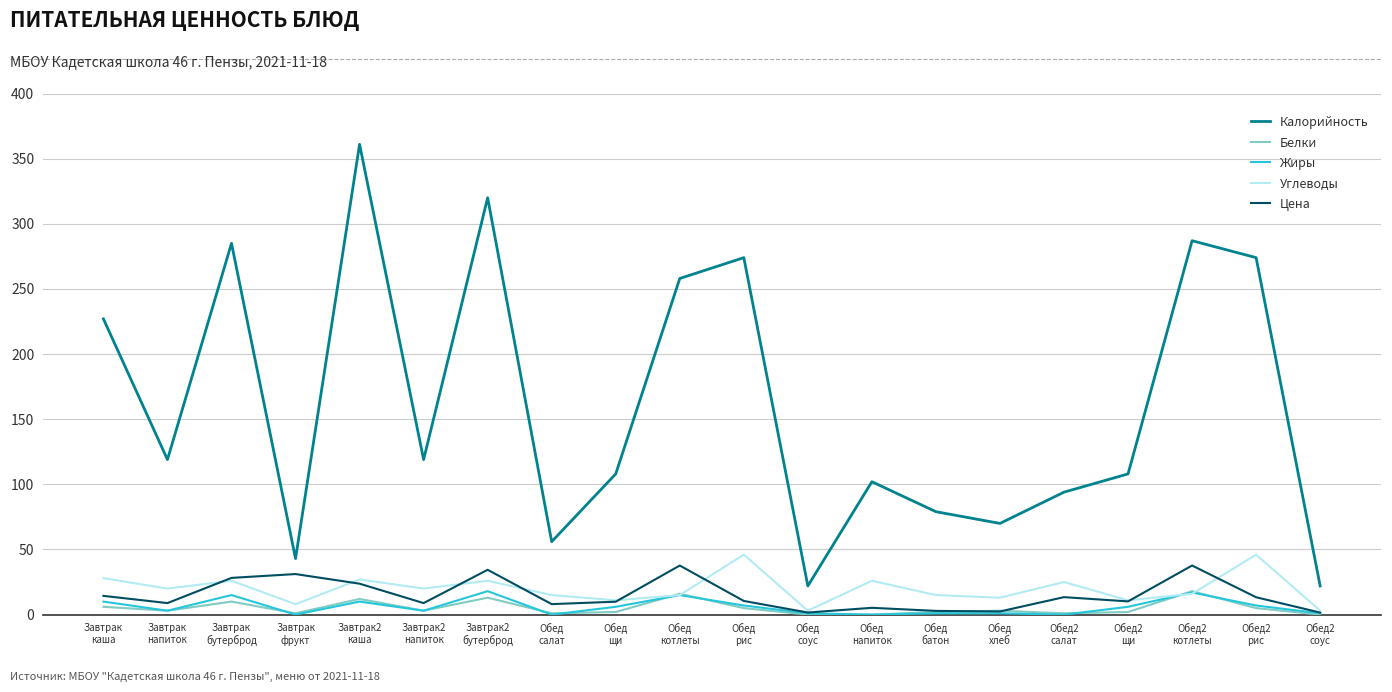

The Углеводы series shows 28.0 at Завтрак
каша. True or false?

True